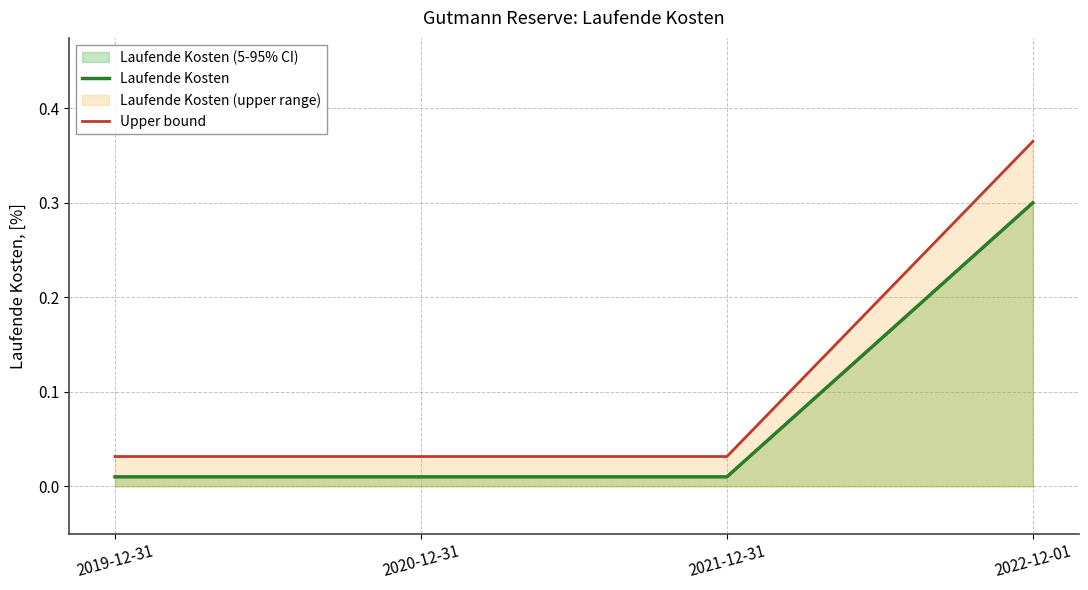

Which has a higher value, 2022-12-01 or 2019-12-31?

2022-12-01